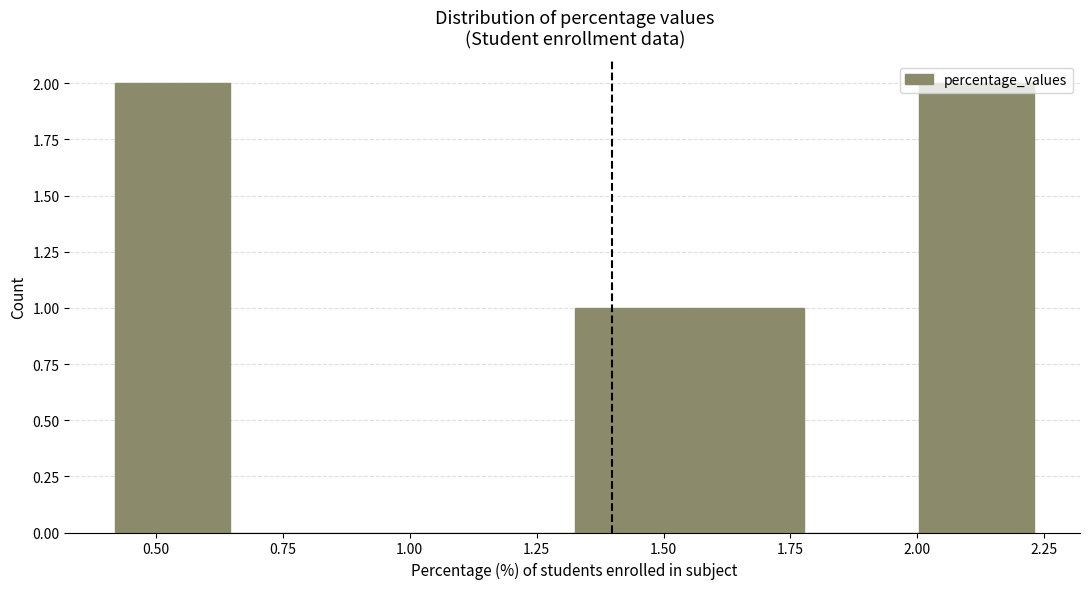

What is the height of the bar covering 1.55 to 1.80 on the x-axis? Neither the bar edges nor the heights are printed on the chart, so give them approximately, as read against the axes.

1